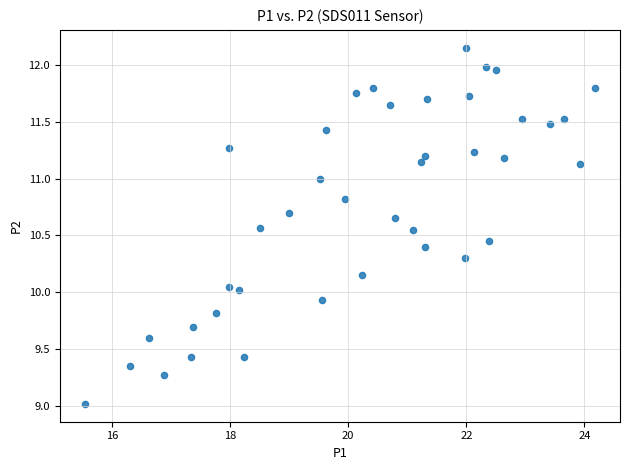

What is the range of X values (max minus min)?

8.6